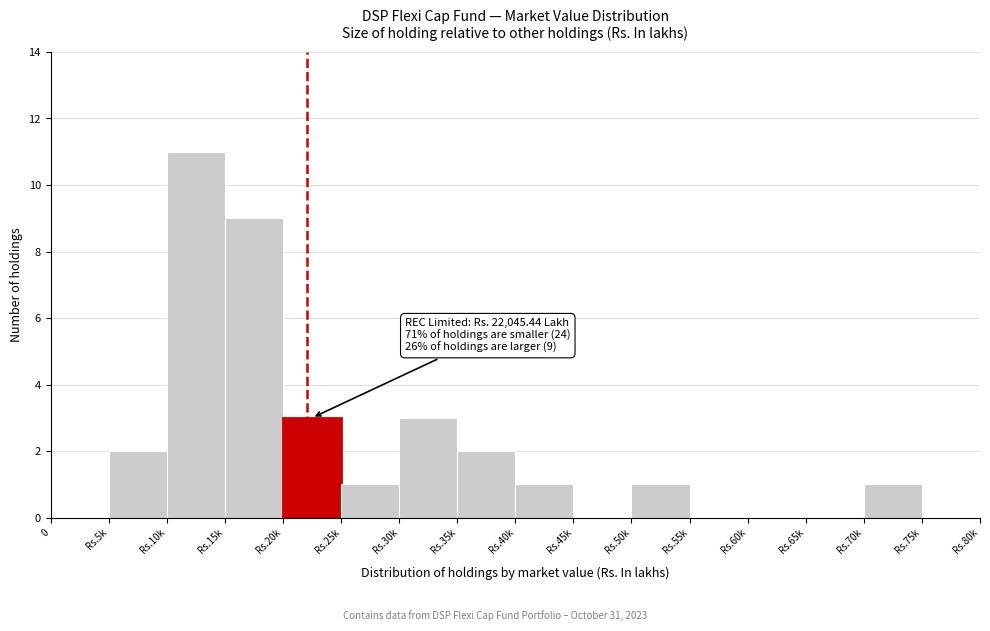

Reading left to right, what are all the values shown in this chart?

0=0	Rs.5k=2	Rs.10k=11	Rs.15k=9	Rs.20k=3	Rs.25k=1	Rs.30k=3	Rs.35k=2	Rs.40k=1	Rs.45k=0	Rs.50k=1	Rs.55k=0	Rs.60k=0	Rs.65k=0	Rs.70k=1	Rs.75k=0